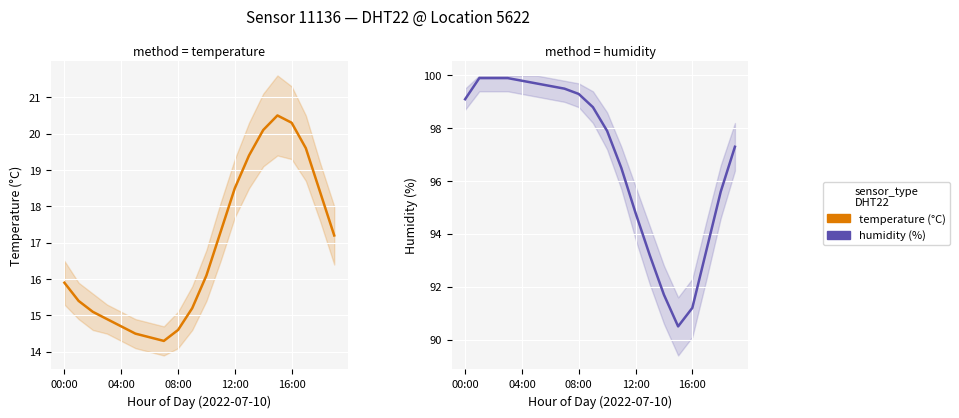

What is the label of the 12th point from the right?

08:00